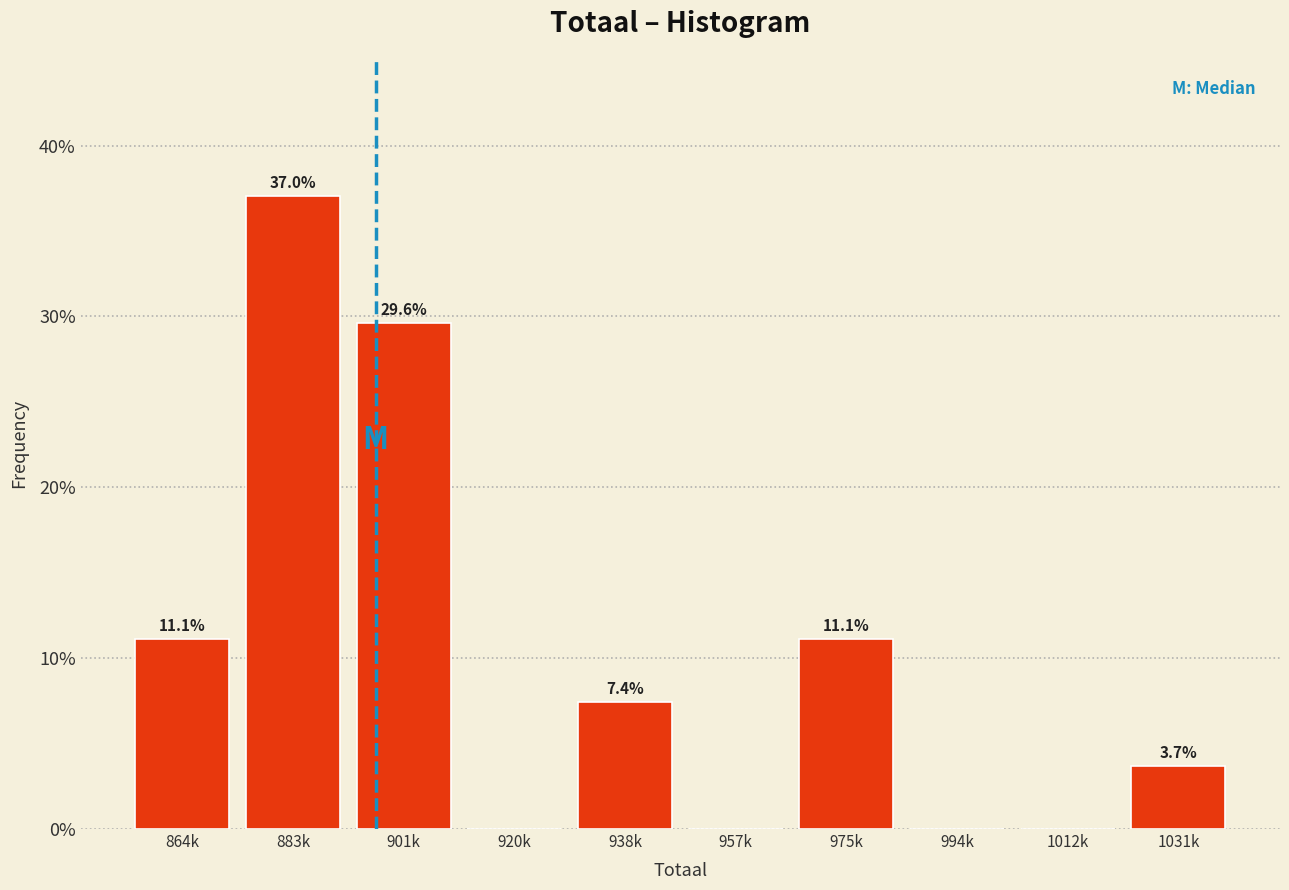

Reading left to right, list all the values displayed in this chart.

864k=11.1	883k=37.0	901k=29.6	920k=0.0	938k=7.4	957k=0.0	975k=11.1	994k=0.0	1012k=0.0	1031k=3.7